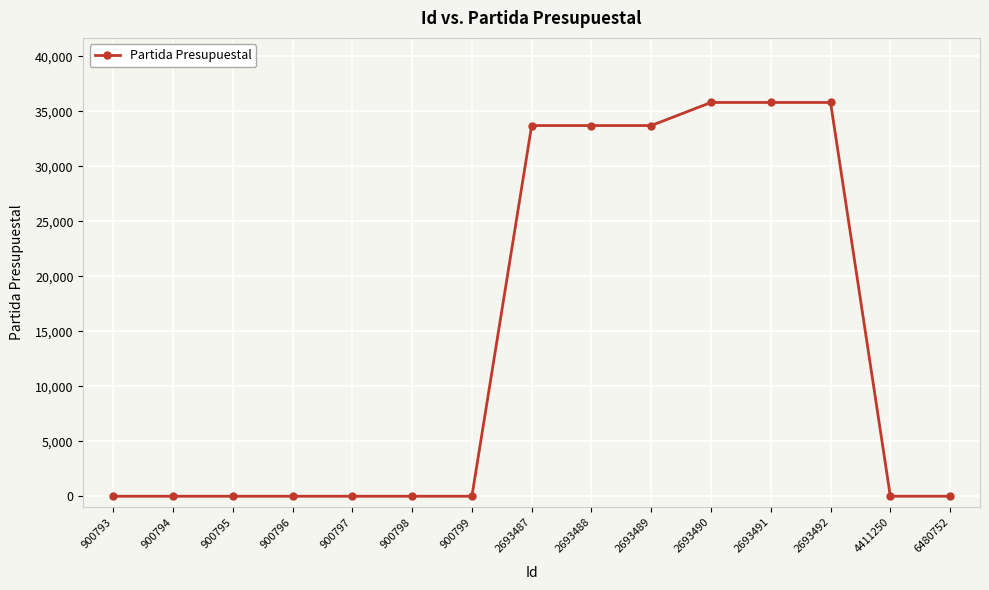

What is the difference between the second highest and minimum values?

35801